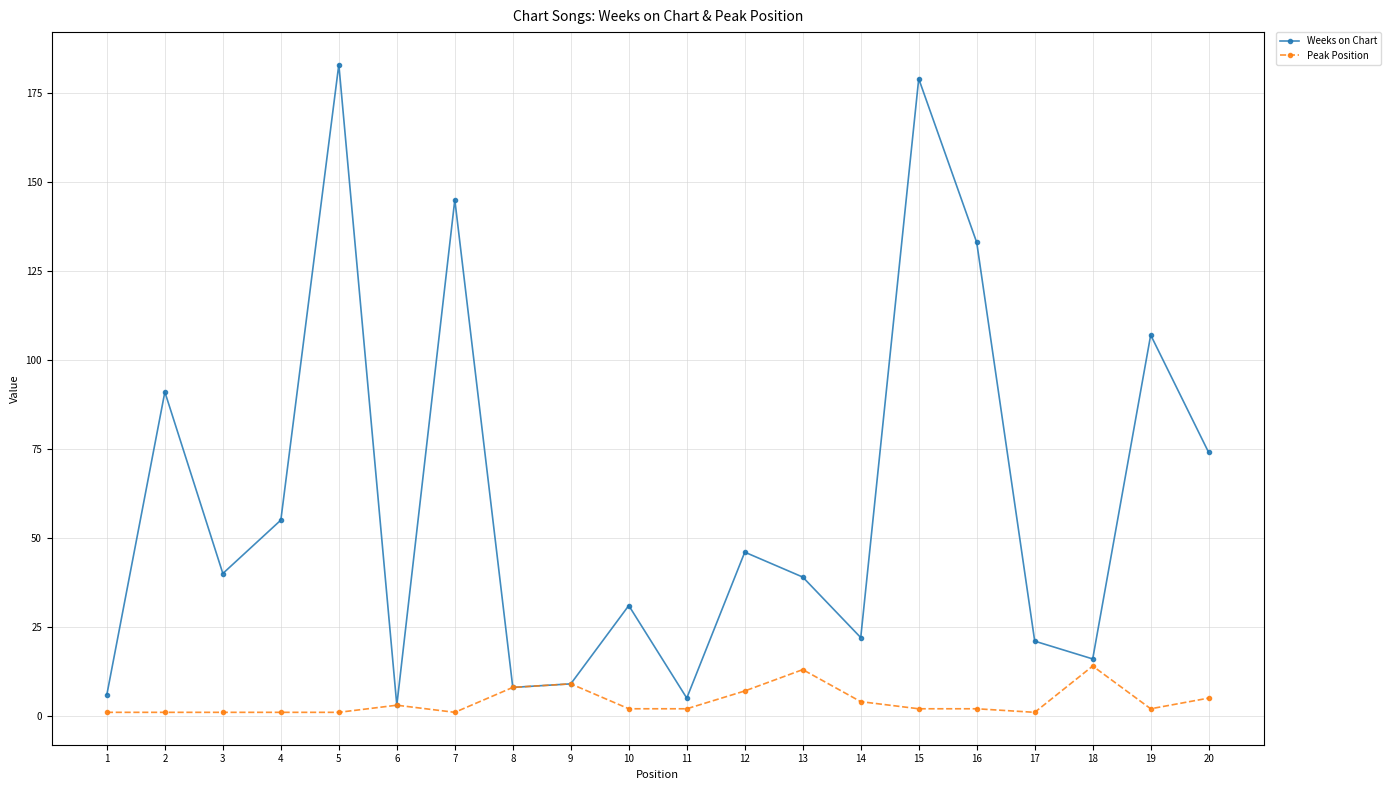

How many categories are shown in the chart?

20